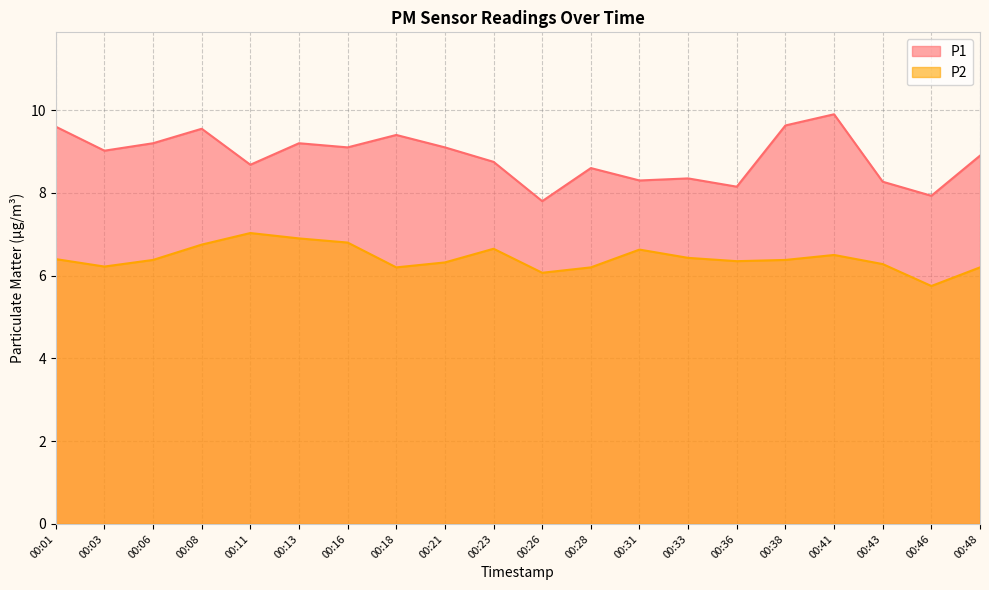

List the series in order of their overall mean, lowest first.

P2, P1